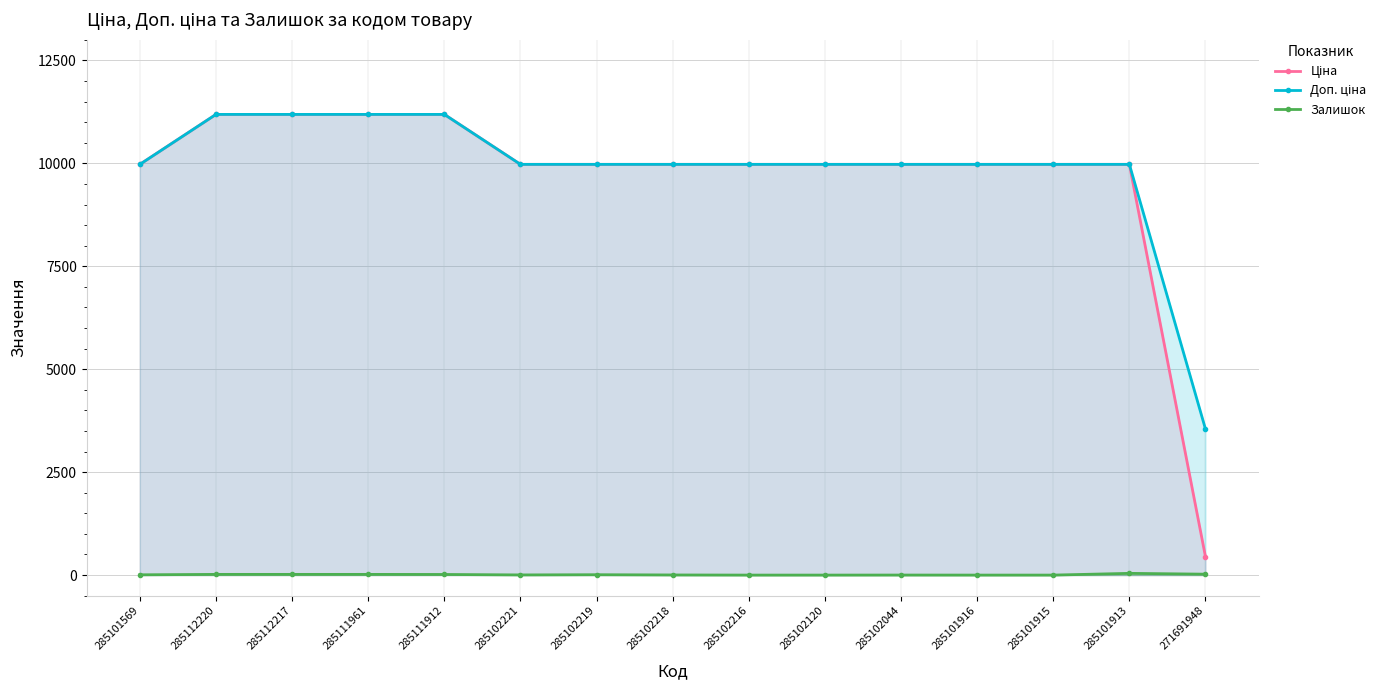

Which category has the lowest value in the Доп. ціна series?

271691948